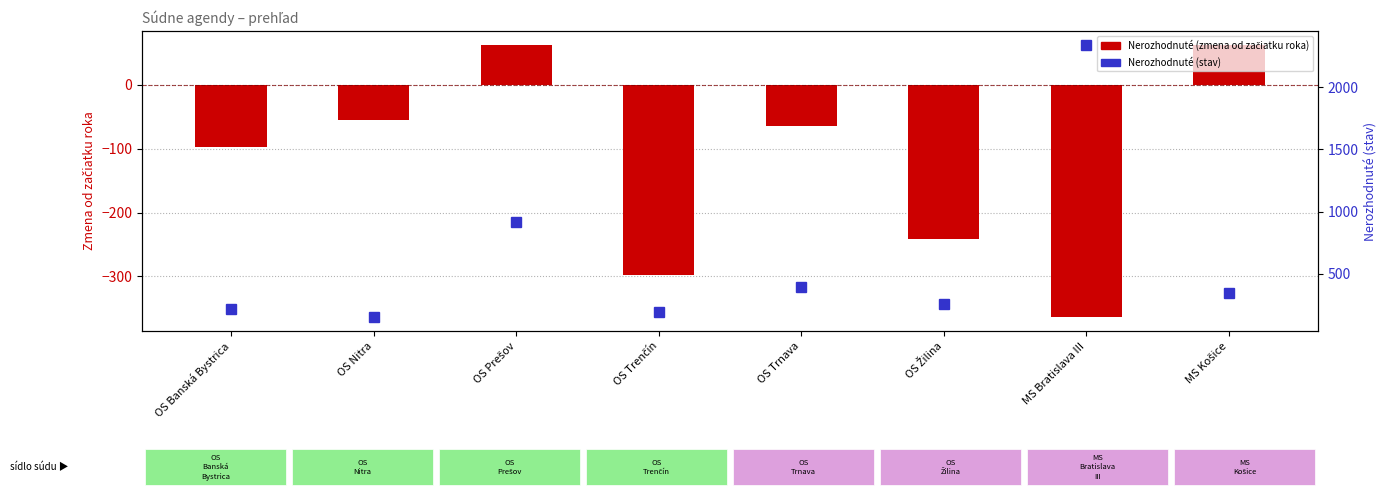

What is the difference between the highest and lowest values at OS Trnava?

459